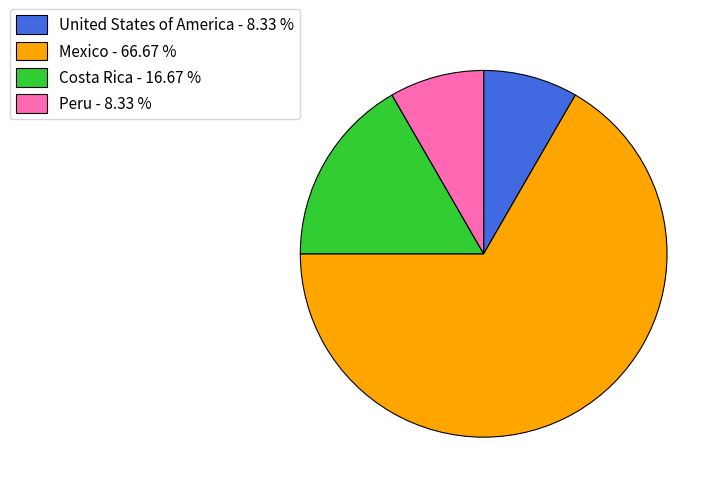

How many segments does this pie chart have?

4